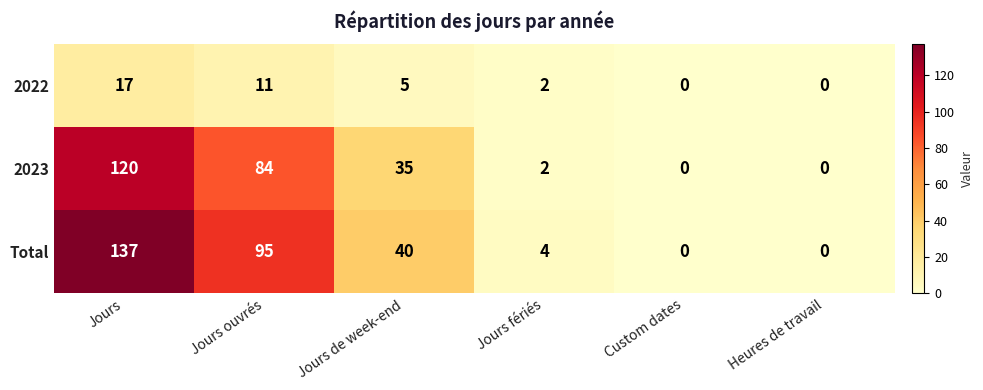

Reading left to right, list all the values displayed in this chart.

2022: Jours=17	Jours ouvrés=11	Jours de week-end=5	Jours fériés=2	Custom dates=0	Heures de travail=0
2023: Jours=120	Jours ouvrés=84	Jours de week-end=35	Jours fériés=2	Custom dates=0	Heures de travail=0
Total: Jours=137	Jours ouvrés=95	Jours de week-end=40	Jours fériés=4	Custom dates=0	Heures de travail=0